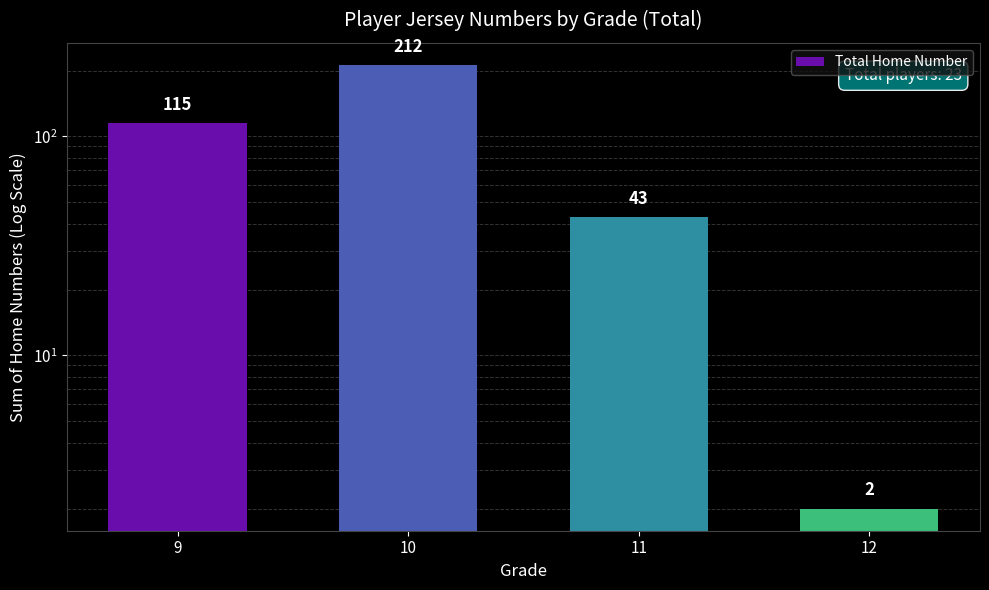

List the labels in order of value, smallest first.

12, 11, 9, 10